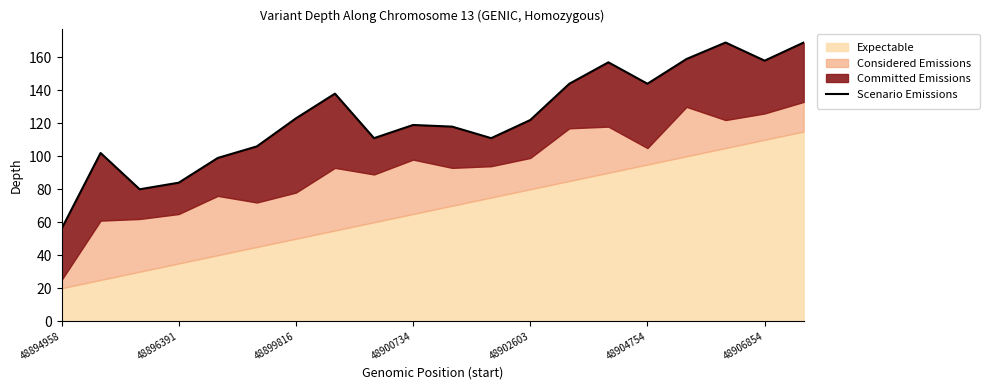

Where is the data nearest to the value 112?

8